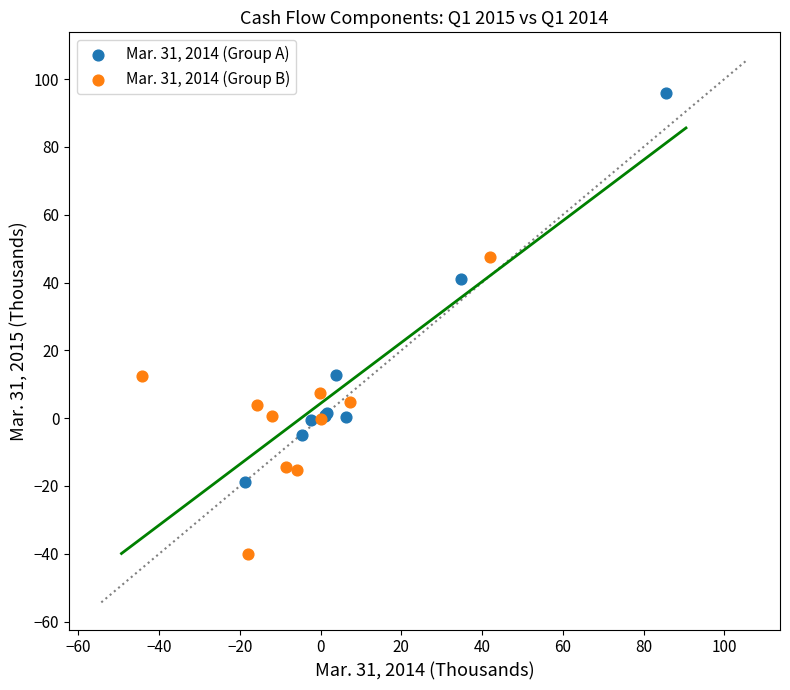

Which series reaches the maximum Y coordinate?

Mar. 31, 2014 (Group A)